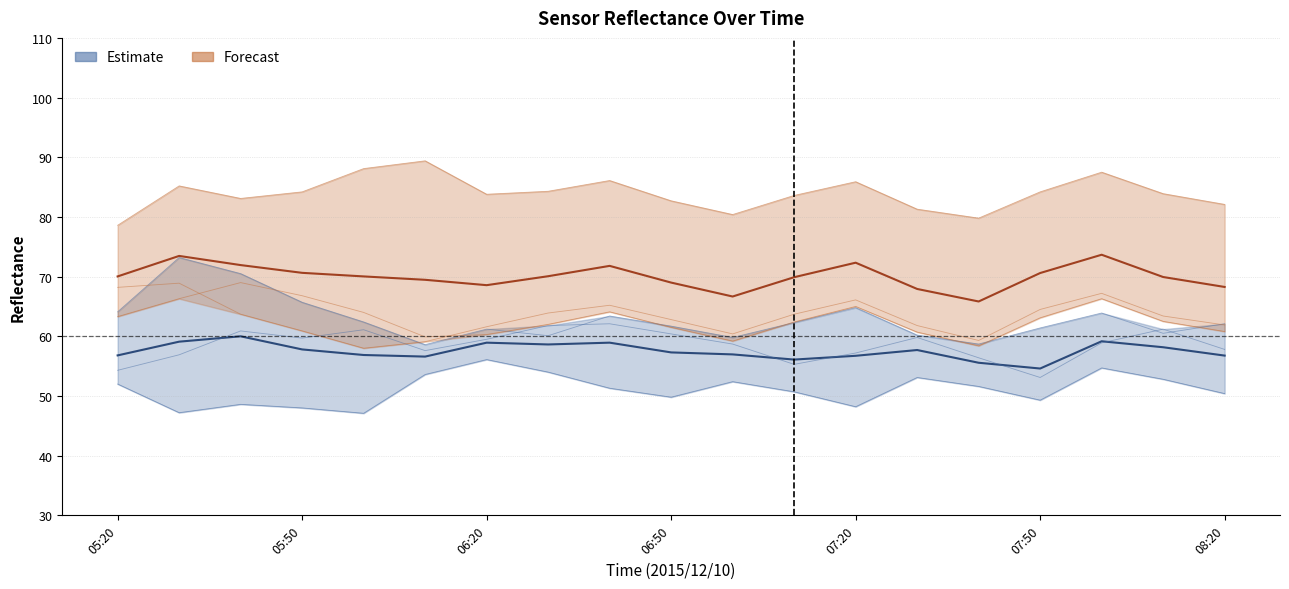

True or false: Forecast mean and Estimate mean intersect in this chart.

False